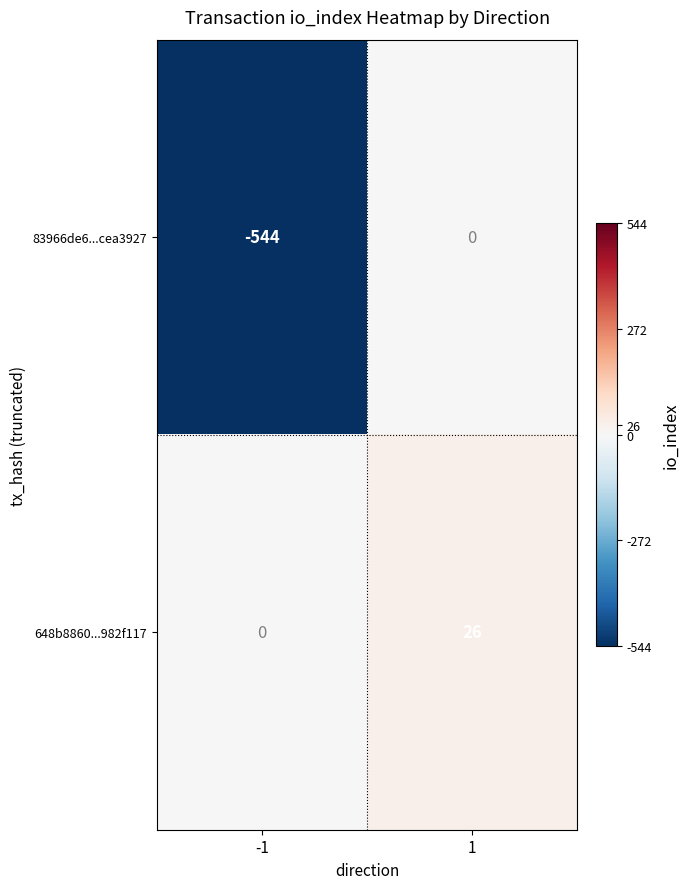

What value does the 648b8860...982f117 series have at 1, to the nearest 10?

30